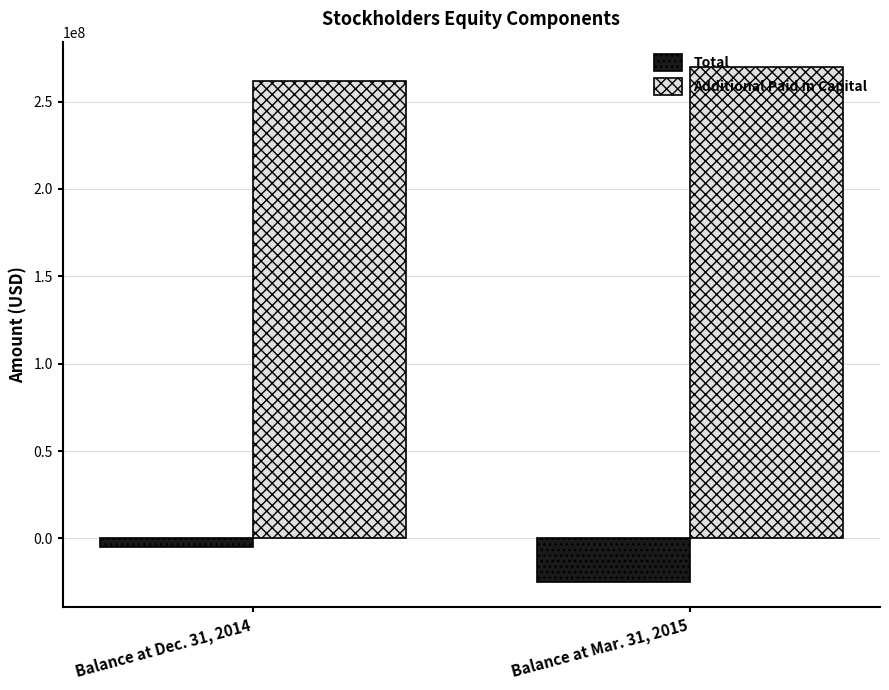

What is the sum of all Additional Paid in Capital values?

531242000